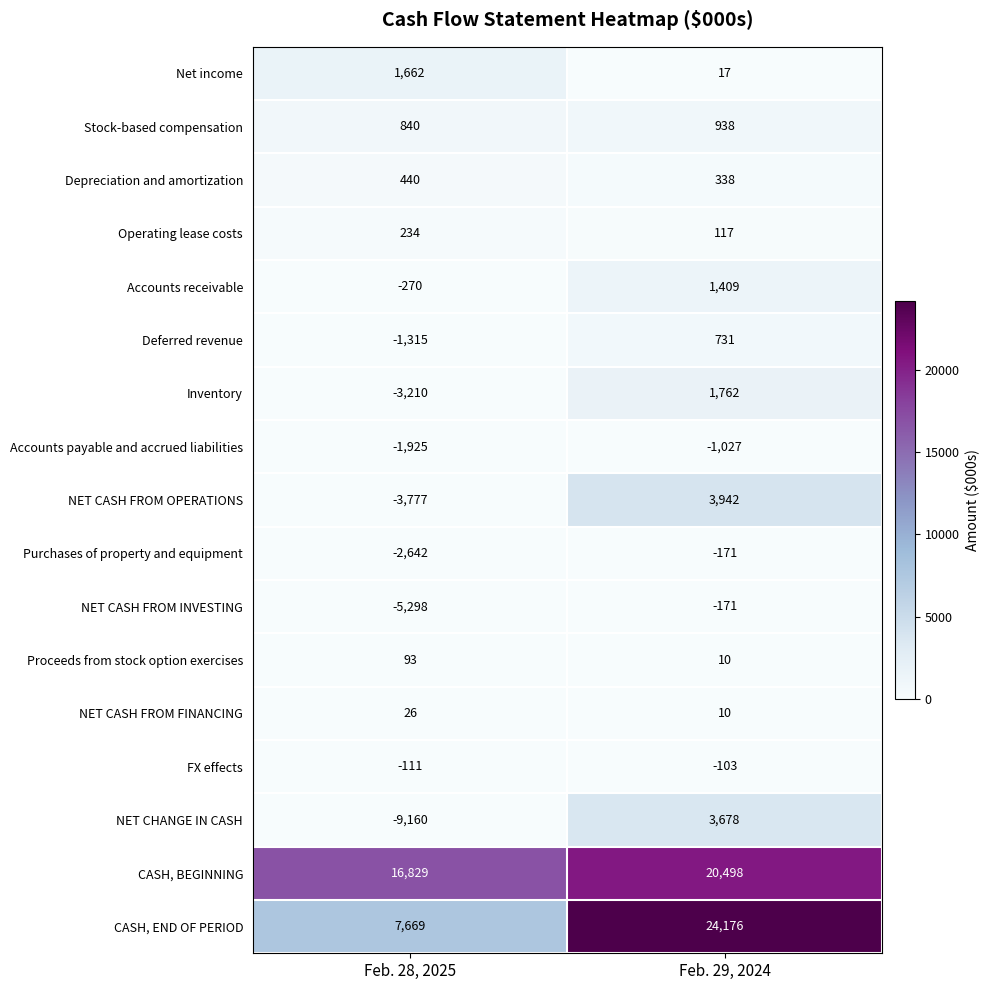

What is the difference between the Depreciation and amortization values at Feb. 29, 2024 and Feb. 28, 2025?

102